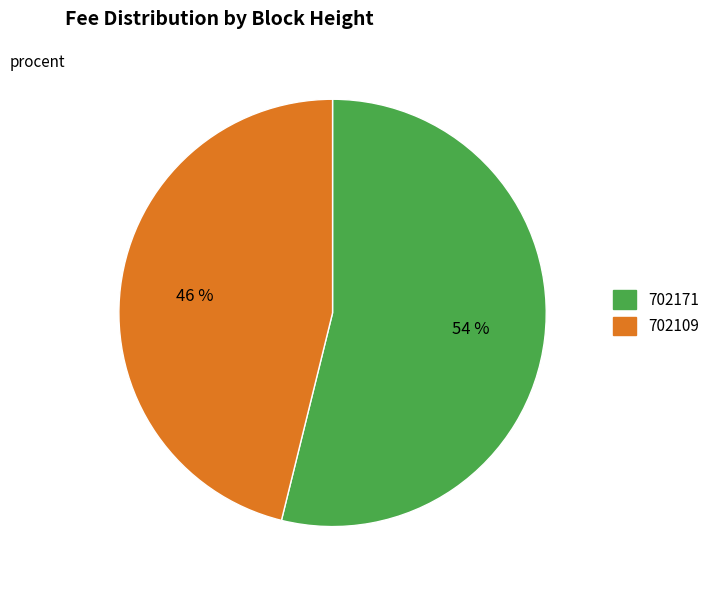

How many slices are in this pie chart?

2